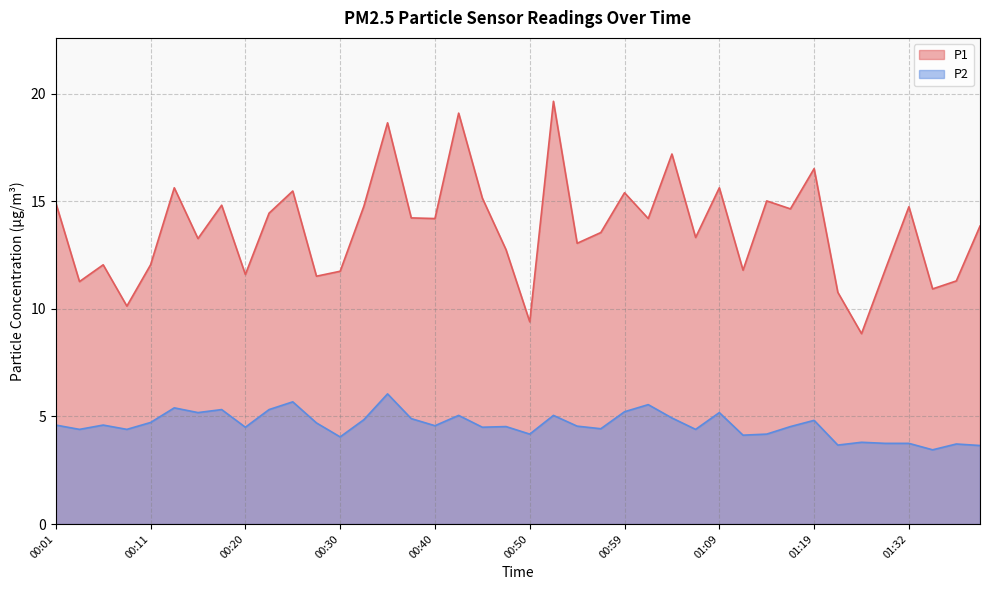

How many values in the P1 series are below 14?

20